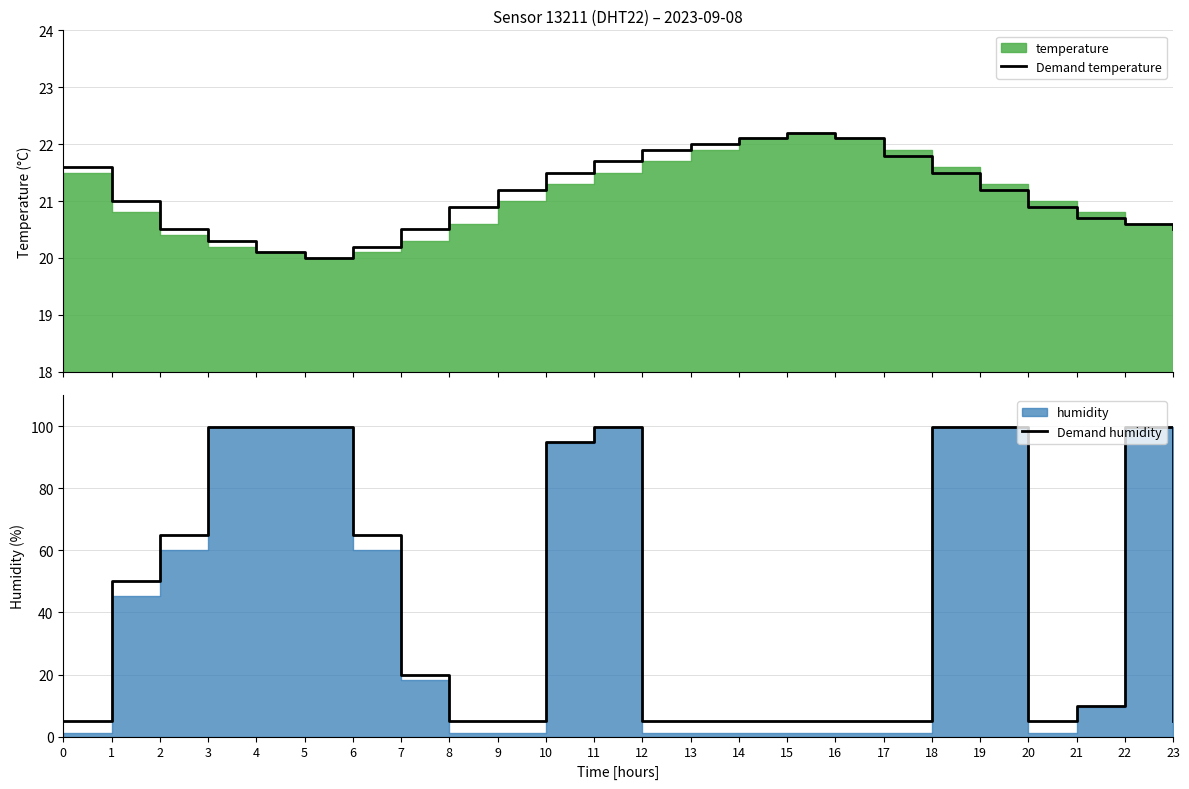

Which has a higher value, 19 or 7?

19